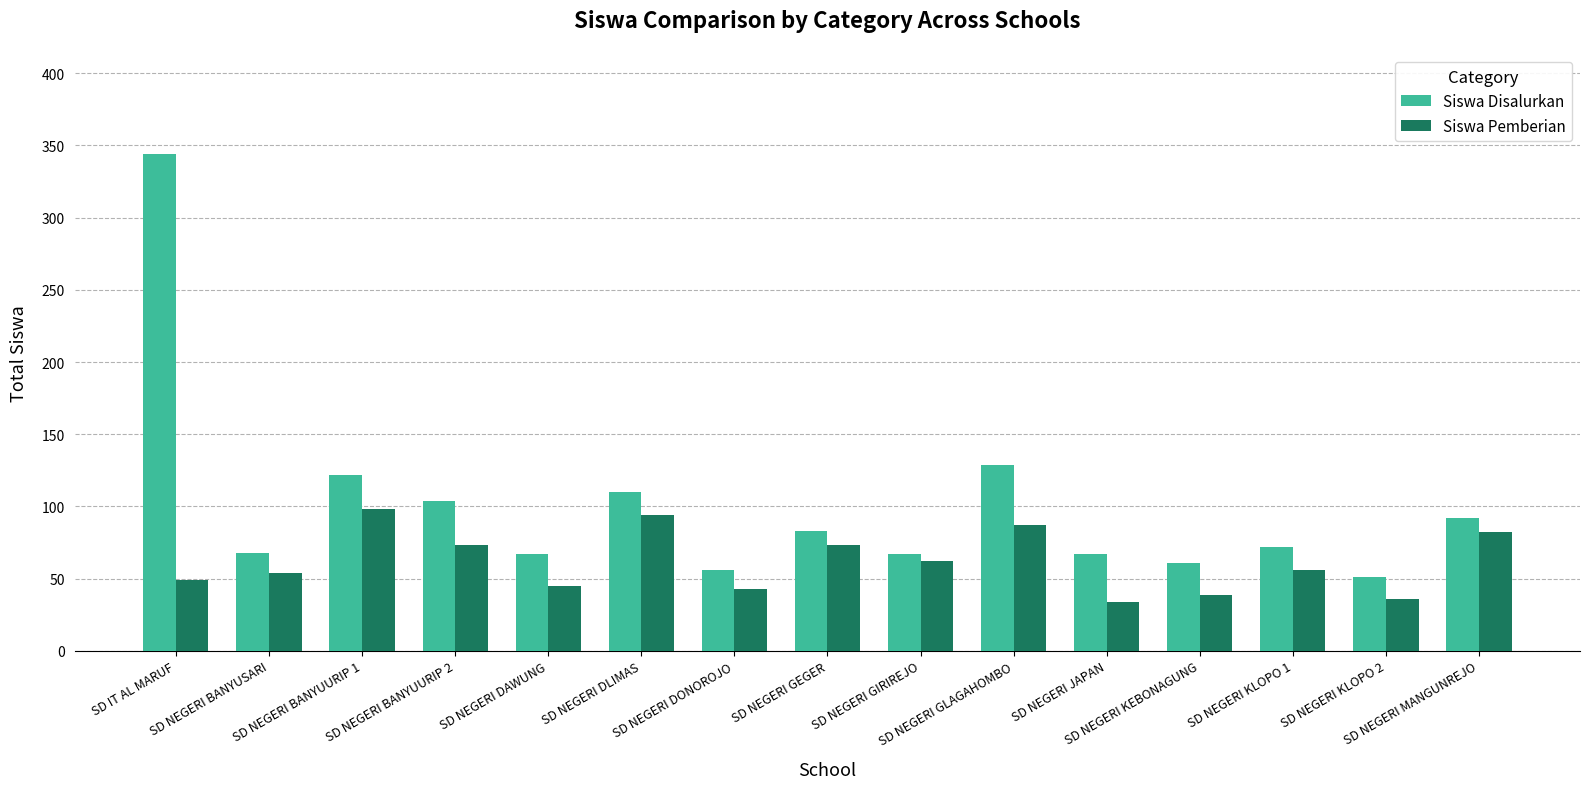

True or false: Siswa Disalurkan has a value of 104 at SD NEGERI BANYUURIP 2.

True